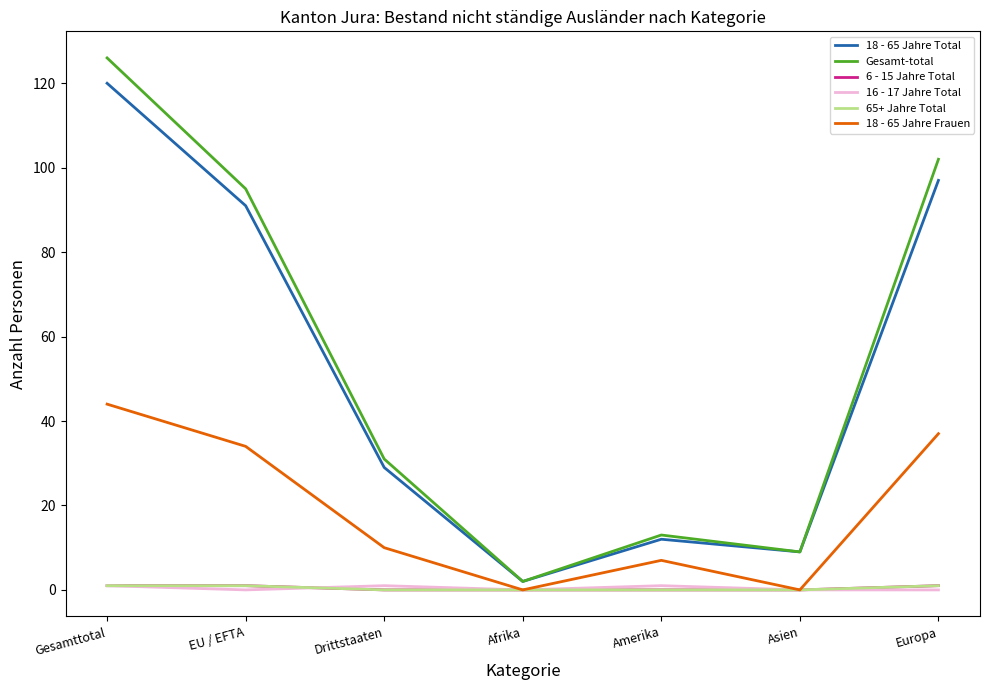

True or false: 18 - 65 Jahre Total has more than 2 points higher than both neighbors.

False